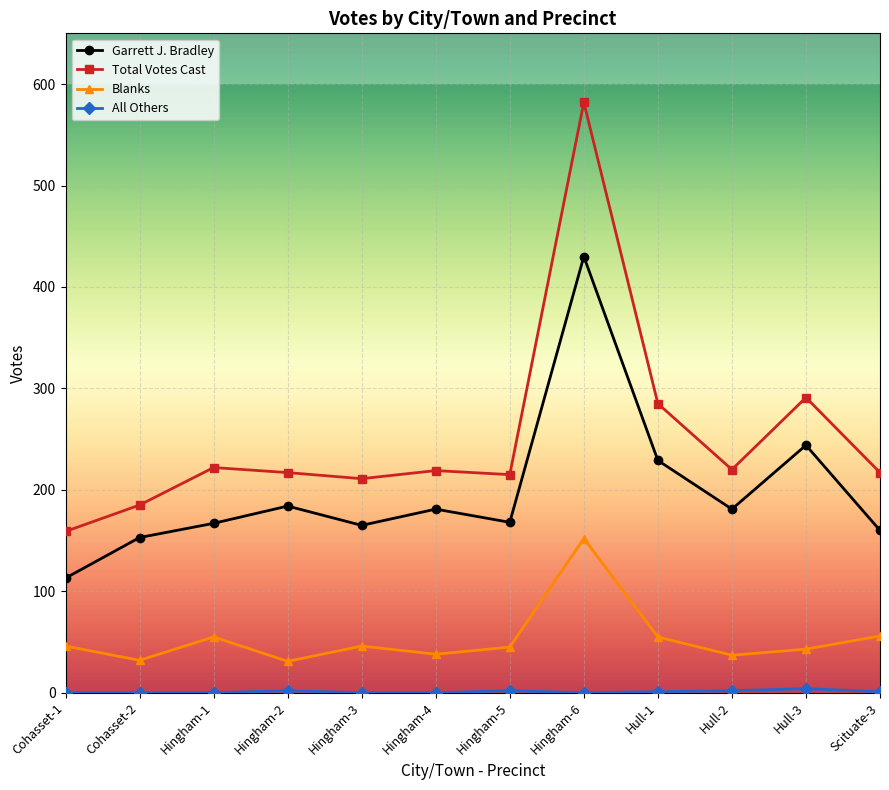

In Blanks, how many points are higher than both neighbors (excluding endpoints)?

3